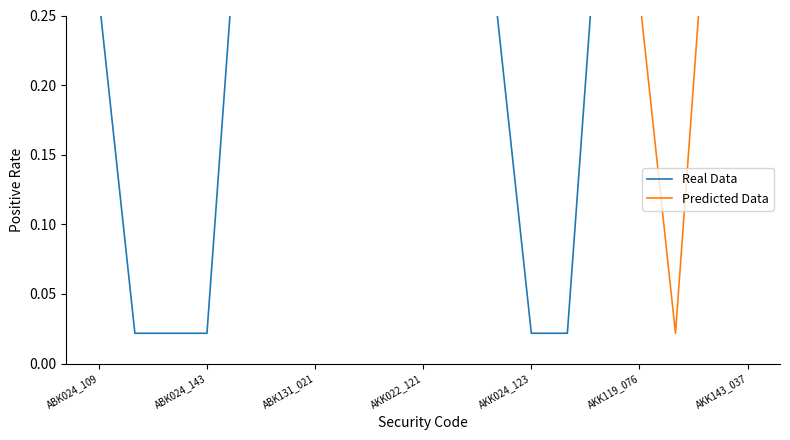

What is the highest value of the Real Data series?

0.4